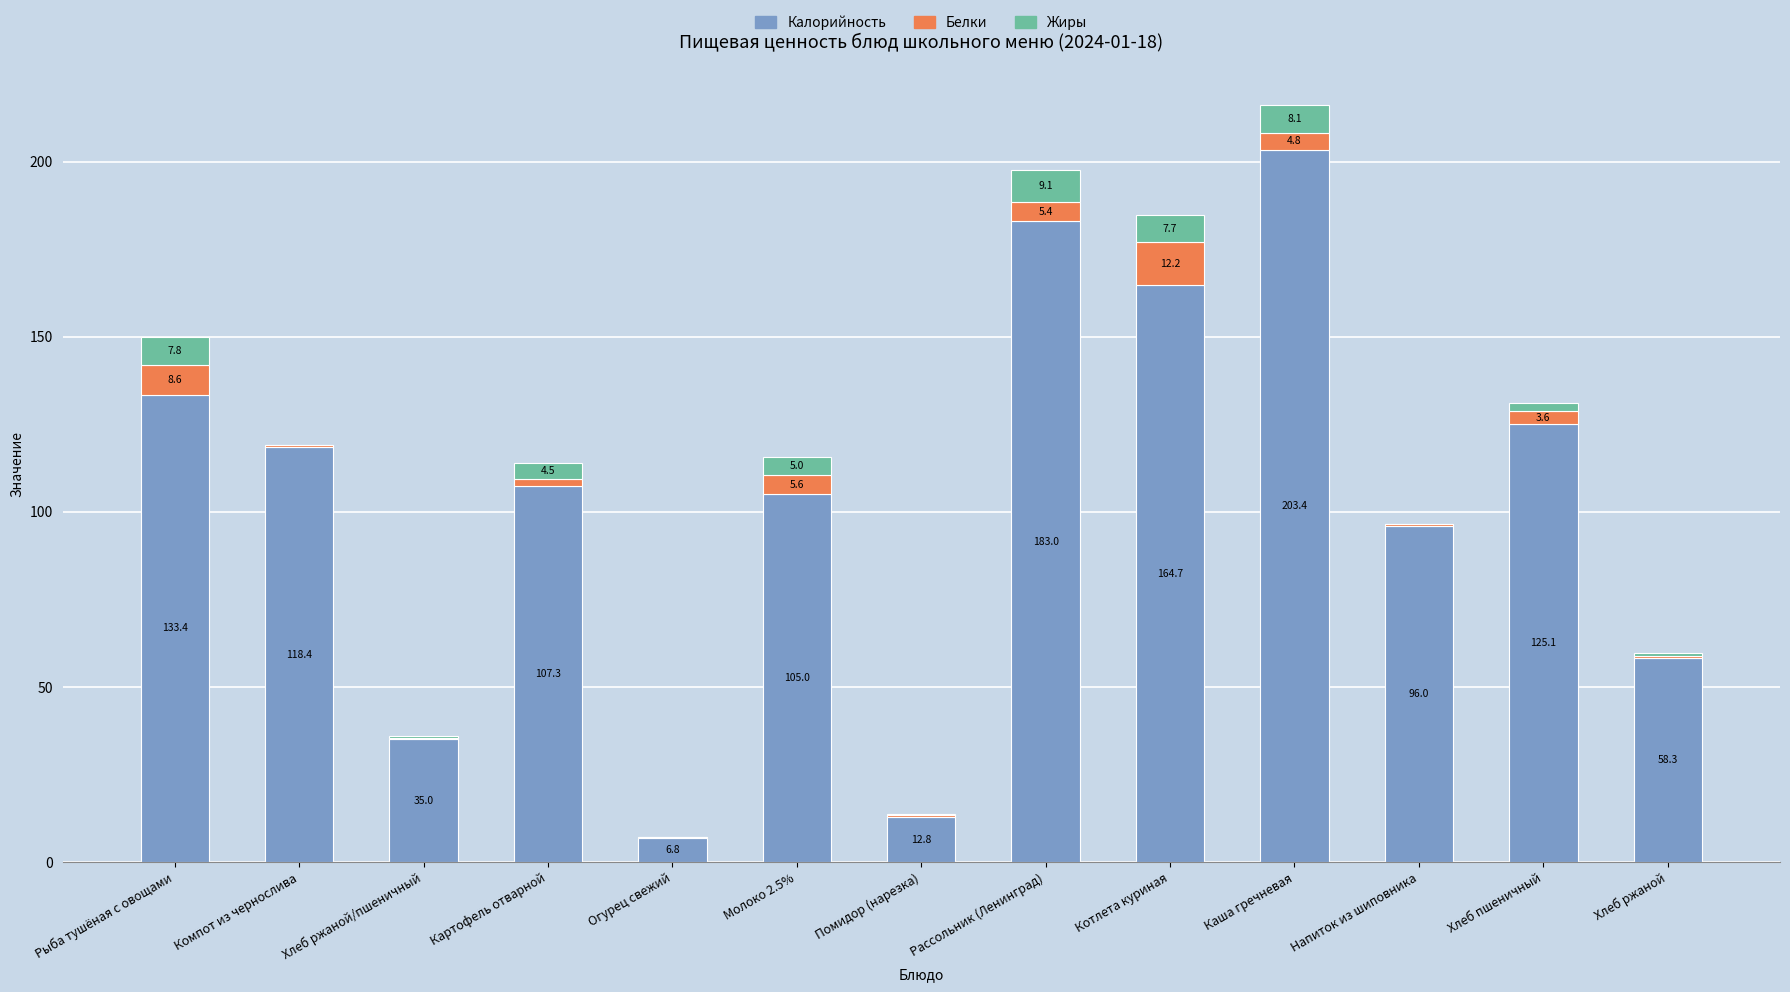

What is the highest value of the Калорийность series?

203.4